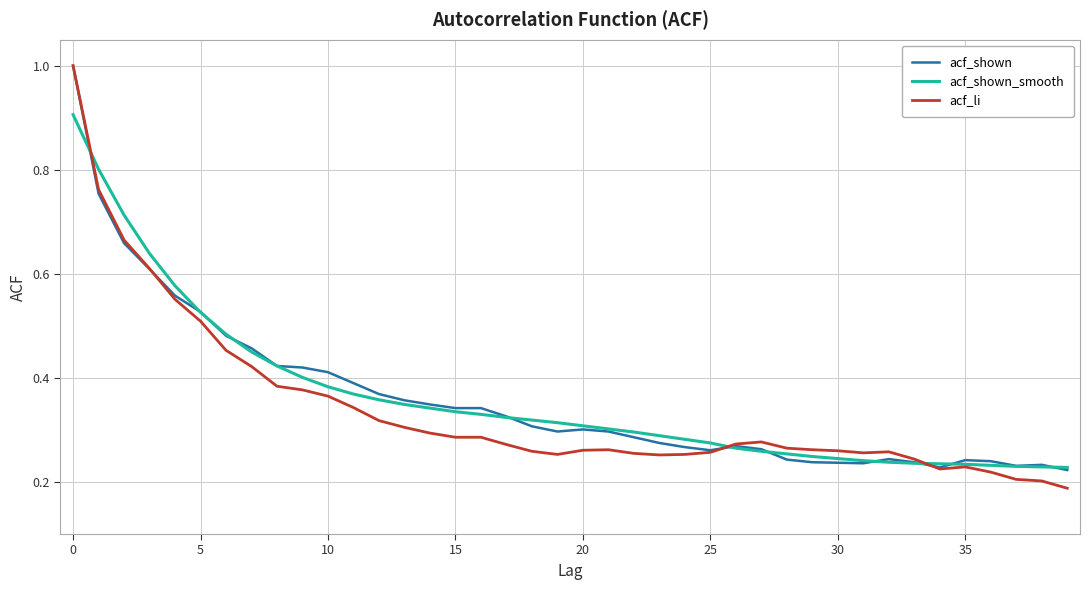

Count the number of categories in the chart.

40